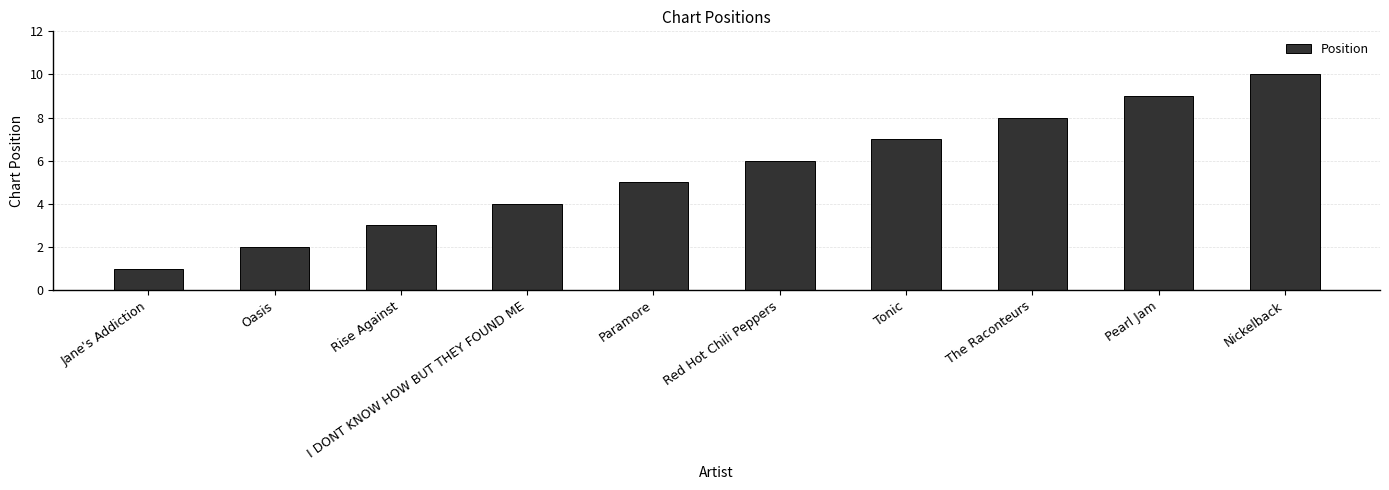

What is the label of the 3rd bar from the left?

Rise Against